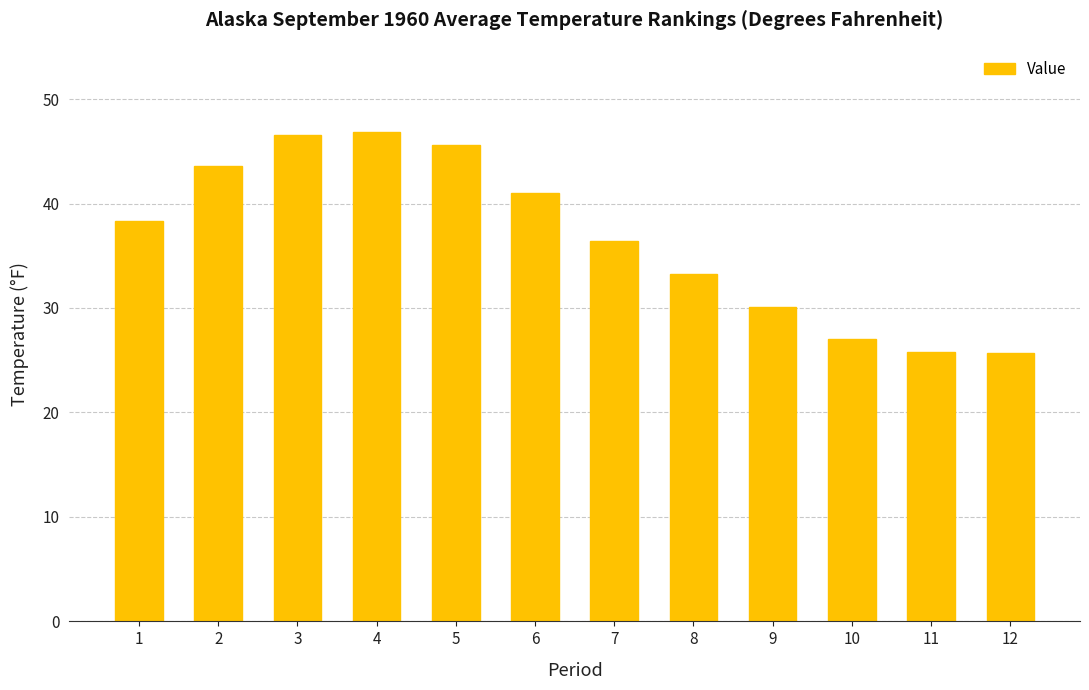

Between 2 and 6, which is larger?

2